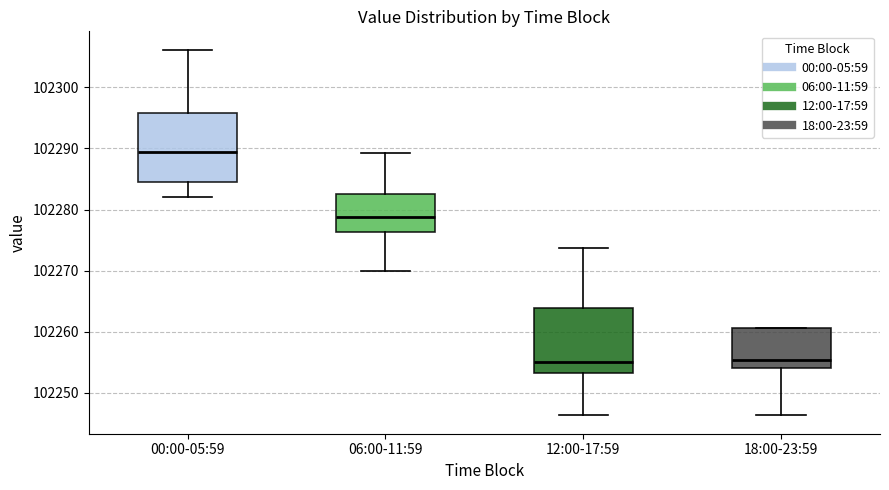

Where does the upper whisker of the box for 12:00-17:59 end on the y-axis? The values are not printed on the chart, so give them approximately, as read against the axis.

102274